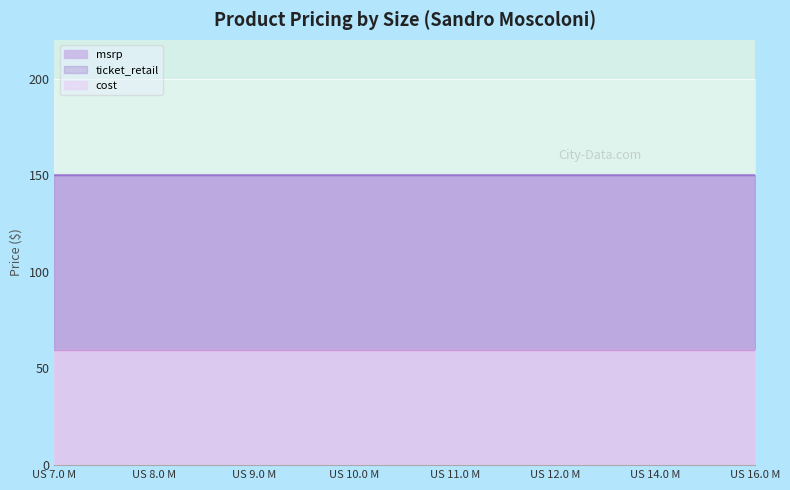

Which has a higher value, US 13.0 M or US 14.0 M?

US 13.0 M